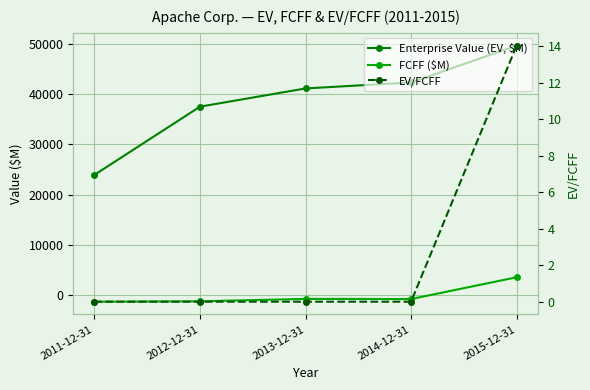

At which label does FCFF ($M) first exceed -803?

2013-12-31